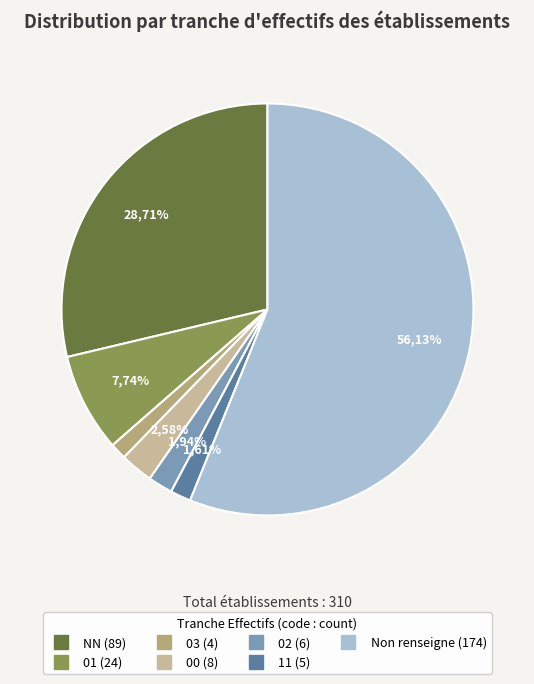

Combined, what portion of the pie is 11 and 02?

3.5%